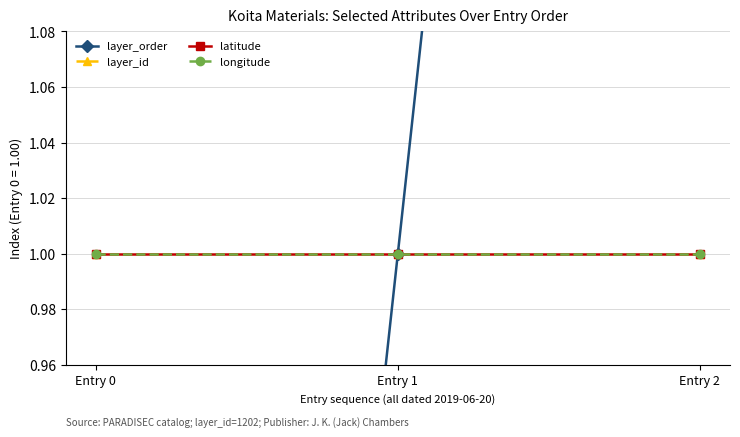

Reading right to left, transcribe all the data shown in this chart.

layer_order: 2	1	0
layer_id: 1	1	1
latitude: 1	1	1
longitude: 1	1	1